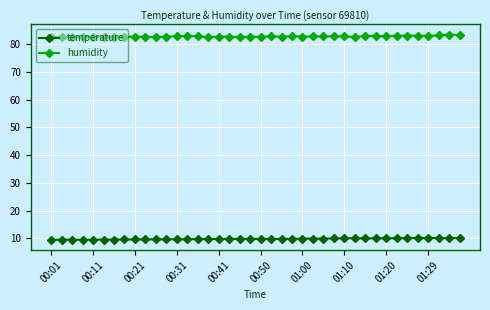

At how many categories does at least one series exceed 53?

40